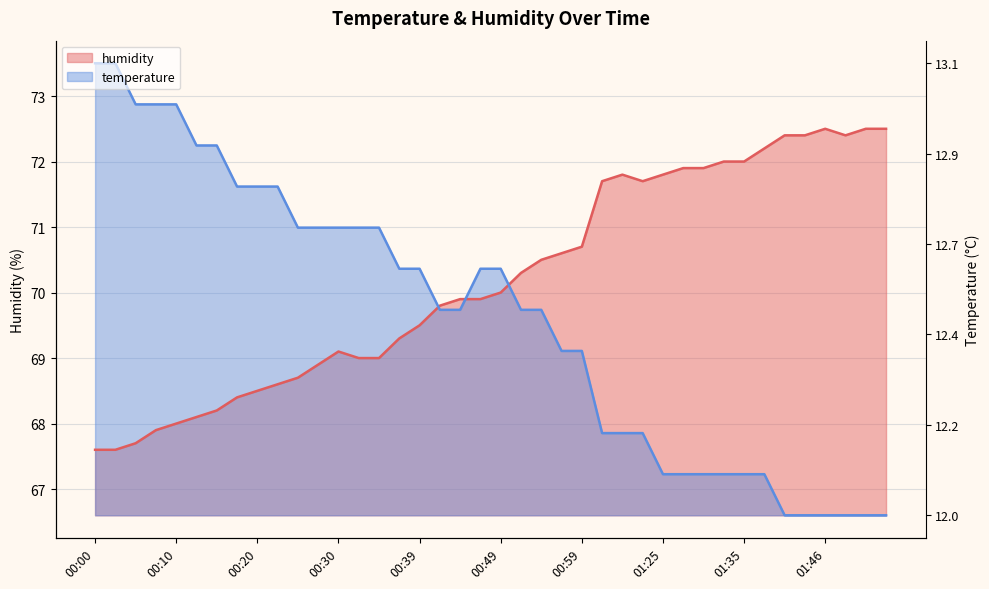

After their last crossing, which series has the higher values: temperature or humidity?

humidity